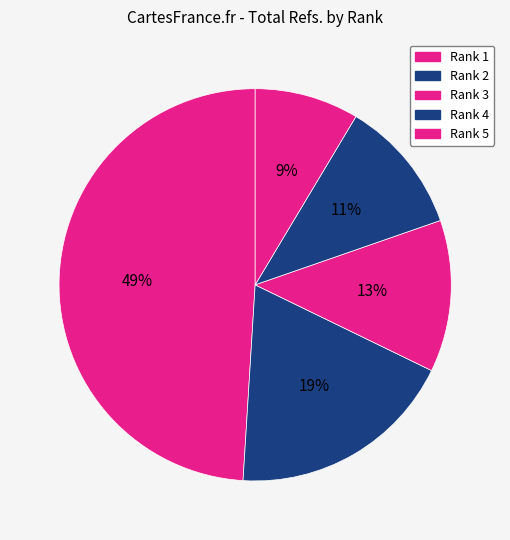

What is the change in value from Rank 2 to Rank 5?

-57